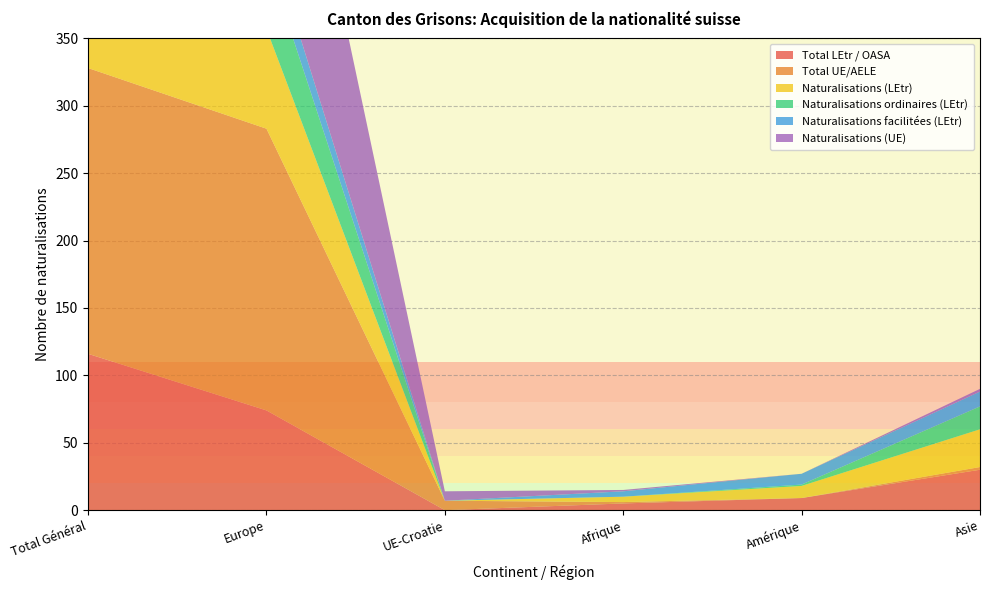

Reading right to left, what are all the values shown in this chart?

Total LEtr / OASA: Asie=30	Amérique=9	Afrique=5	UE-Croatie=0	Europe=74	Total Général=116
Total UE/AELE: Asie=2	Amérique=0	Afrique=1	UE-Croatie=7	Europe=209	Total Général=212
Naturalisations (LEtr): Asie=28	Amérique=9	Afrique=4	UE-Croatie=0	Europe=74	Total Général=115
Naturalisations ordinaires (LEtr): Asie=17	Amérique=1	Afrique=0	UE-Croatie=0	Europe=53	Total Général=71
Naturalisations facilitées (LEtr): Asie=11	Amérique=8	Afrique=4	UE-Croatie=0	Europe=21	Total Général=44
Naturalisations (UE): Asie=2	Amérique=0	Afrique=1	UE-Croatie=7	Europe=206	Total Général=209